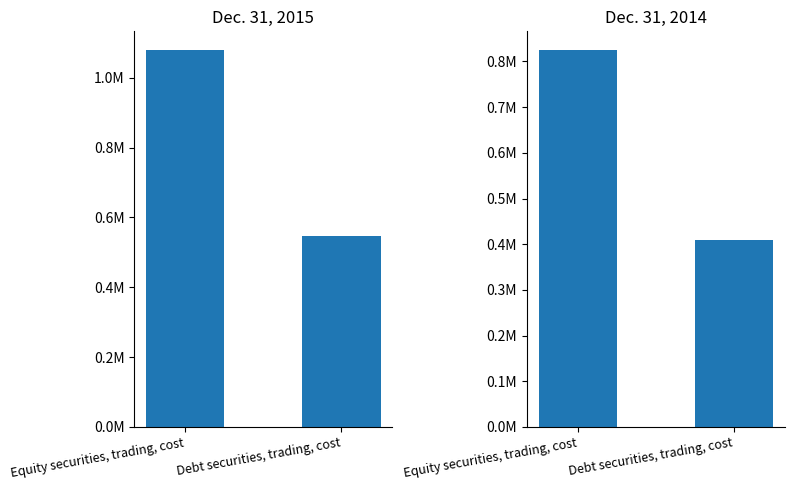

Rank the series by their maximum value, from highest to lowest.

Dec. 31, 2015, Dec. 31, 2014